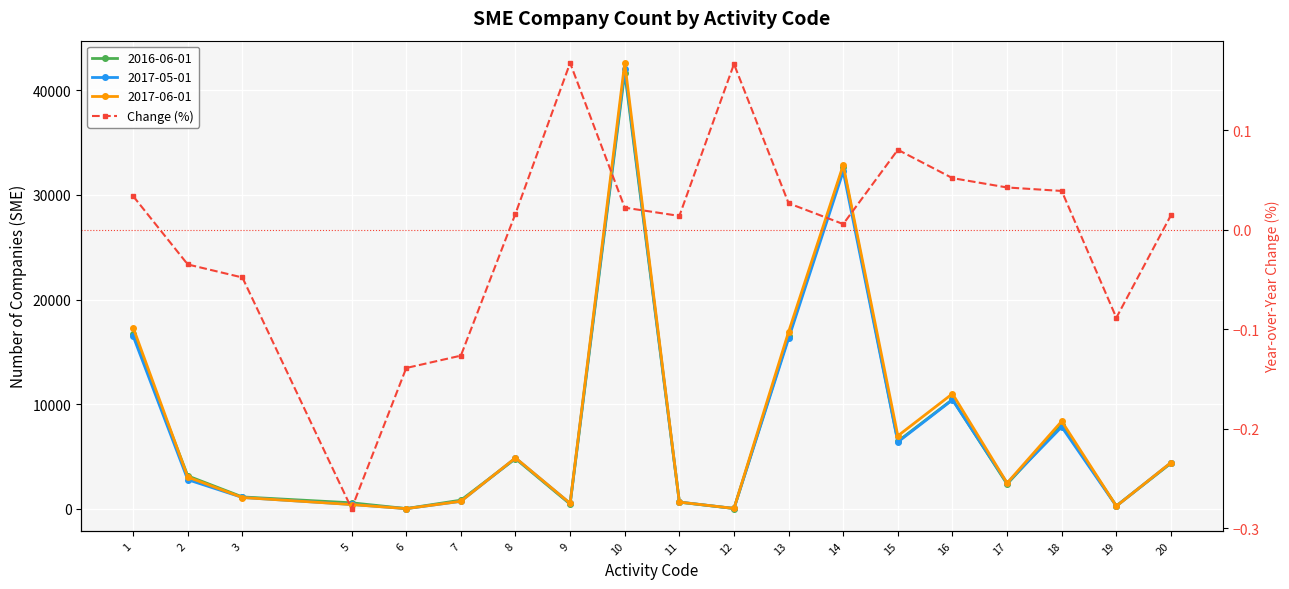

At which label does the data first exceed 0?

1